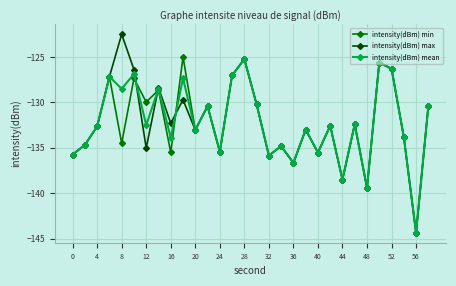

In intensity(dBm) max, how many points are lower than both neighbors (excluding endpoints)?

10